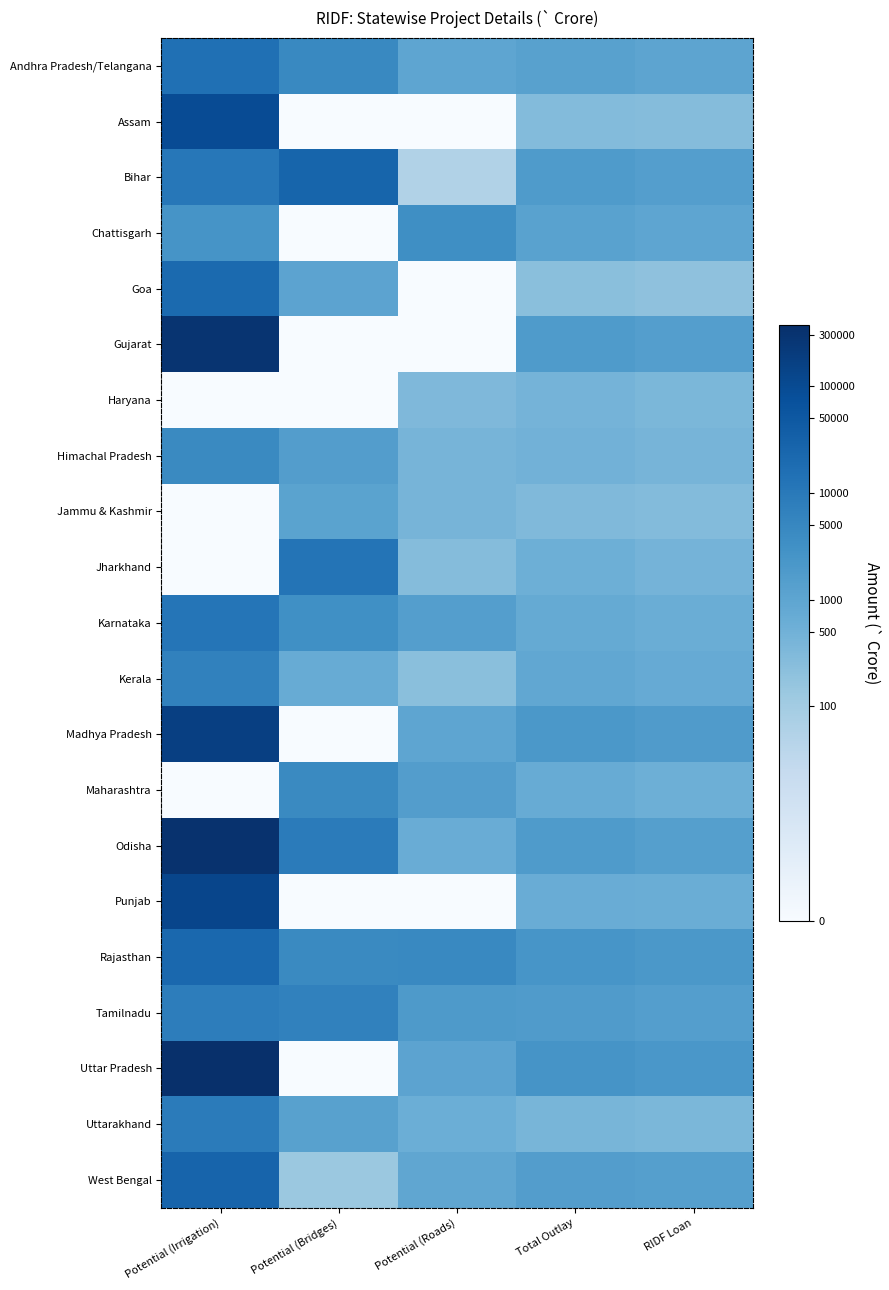

Rank the series at Total Outlay from highest to lowest value.

Uttar Pradesh, Rajasthan, Madhya Pradesh, Odisha, Bihar, Gujarat, Tamilnadu, West Bengal, Andhra Pradesh/Telangana, Chattisgarh, Kerala, Karnataka, Maharashtra, Punjab, Jharkhand, Himachal Pradesh, Haryana, Uttarakhand, Jammu & Kashmir, Assam, Goa